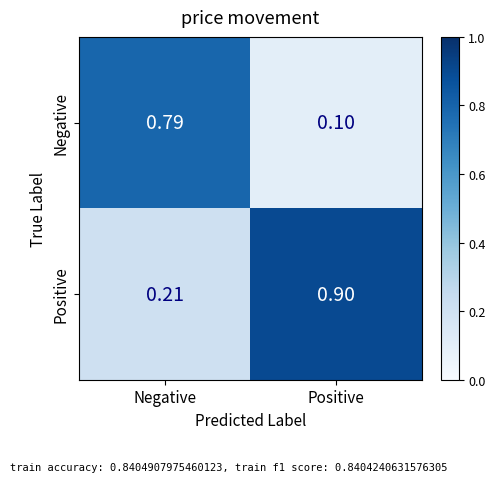

List the series in order of their peak value, lowest first.

Negative, Positive